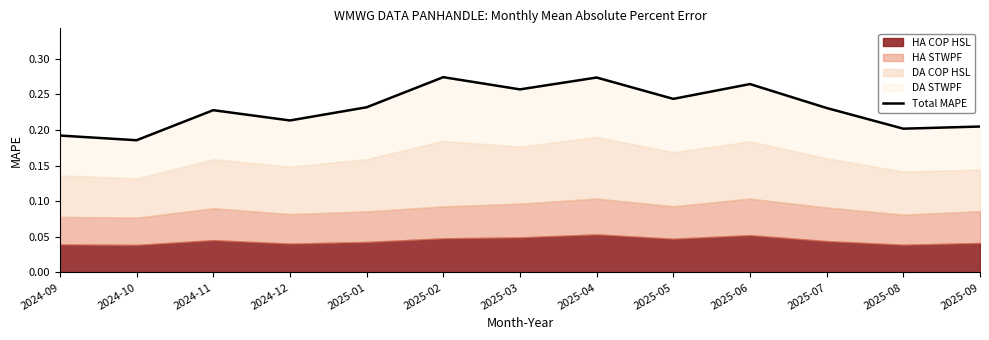

List the labels in order of value, smallest first.

2024-10, 2024-09, 2025-08, 2025-09, 2024-12, 2024-11, 2025-07, 2025-01, 2025-05, 2025-03, 2025-06, 2025-04, 2025-02